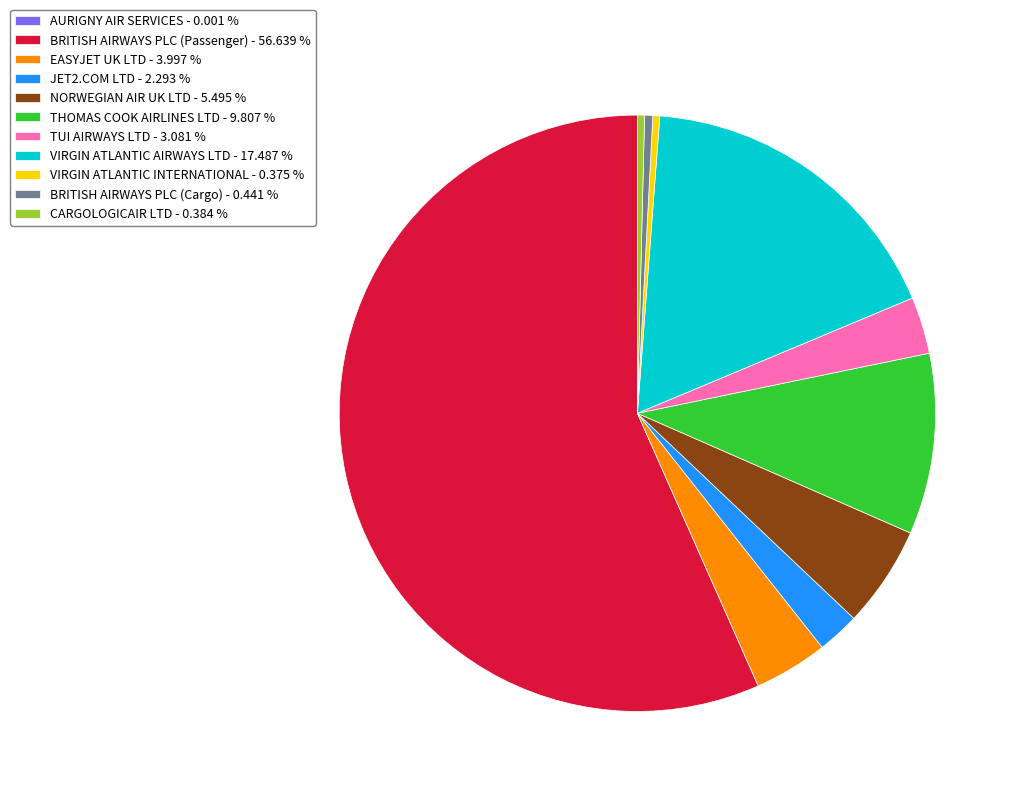

Do TUI AIRWAYS LTD - 3.081 % and EASYJET UK LTD - 3.997 % together represent more than half of the pie?

No